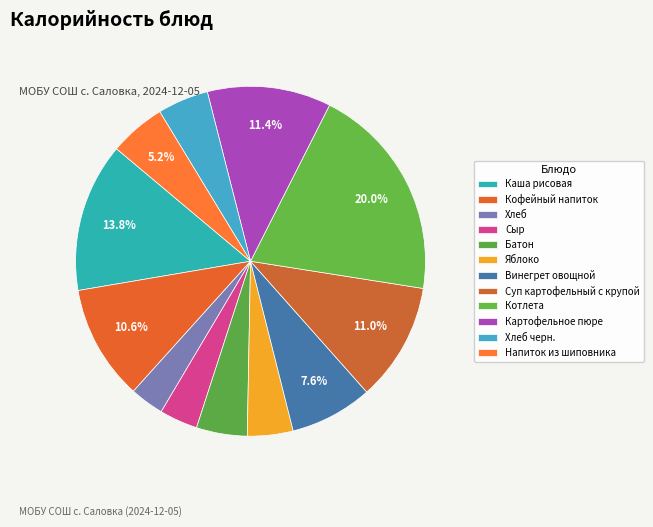

The Винегрет овощной slice represents 15% of the pie. True or false?

False